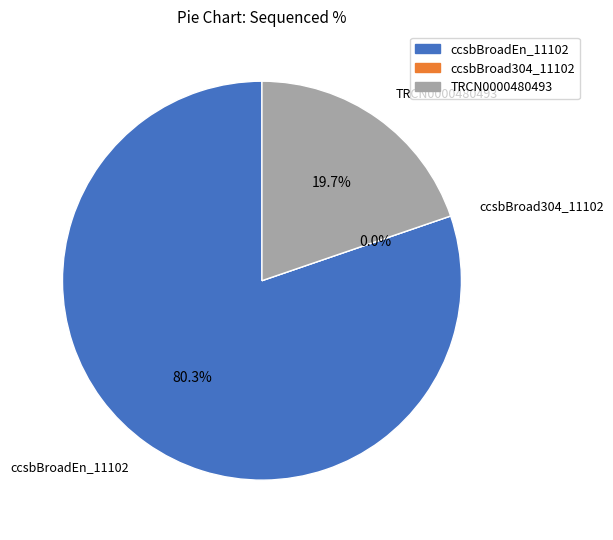

Is it true that ccsbBroadEn_11102 is 80% of the pie?

True